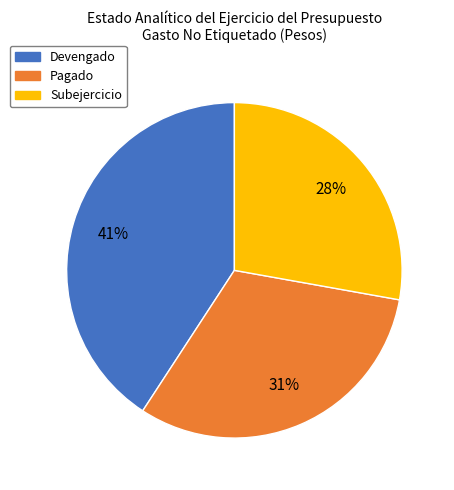

To the nearest percent, what portion does Pagado represent?

31%